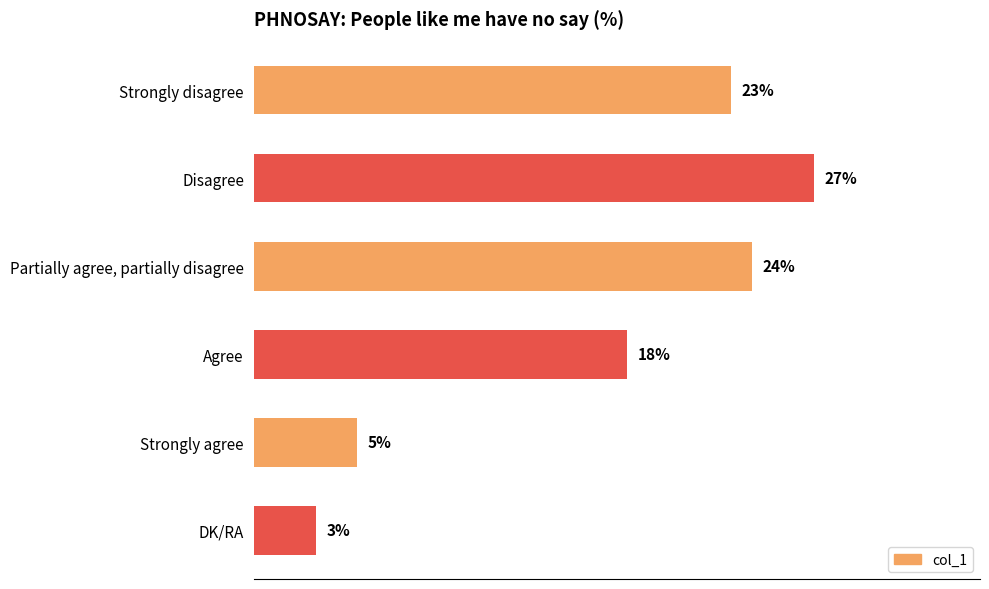

Which has a higher value, Strongly disagree or Disagree?

Disagree